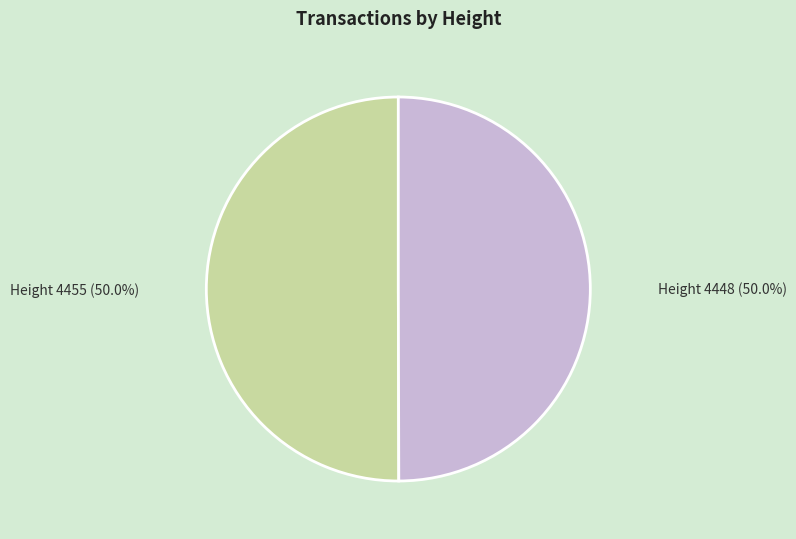

Approximately how many times larger is the value at Height 4455 compared to Height 4448?

1.0